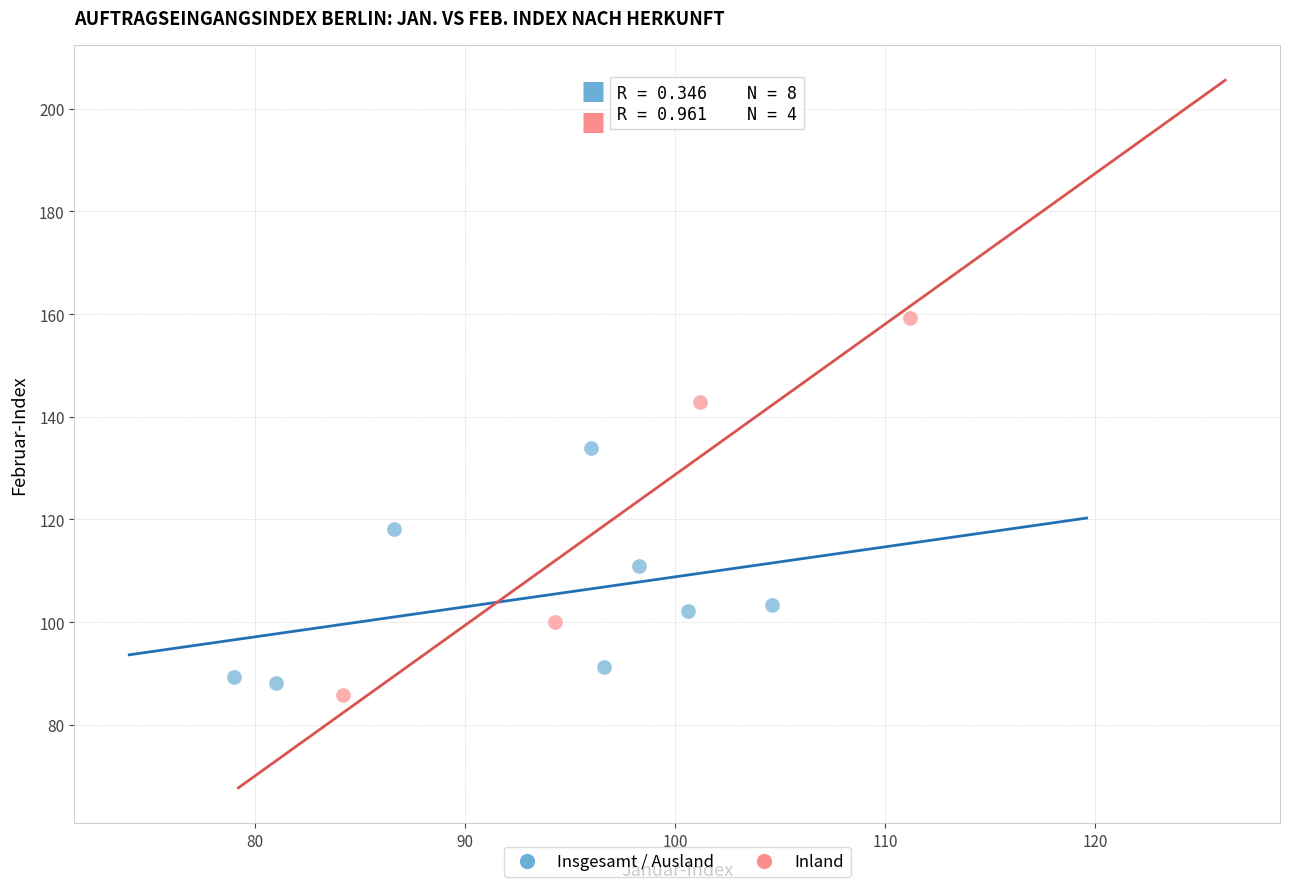

Which series reaches the maximum Y coordinate?

Inland